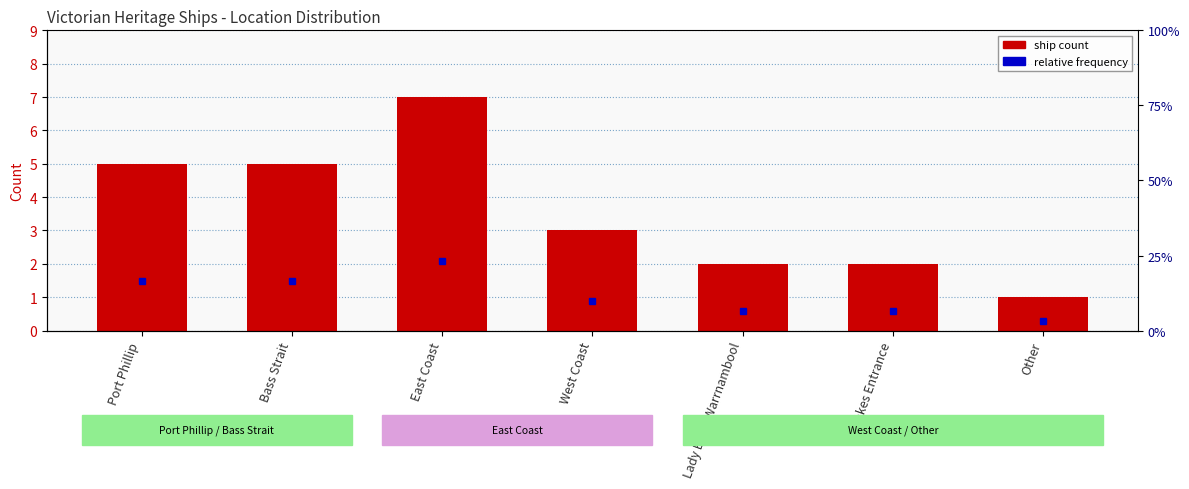

Rank the categories by value from lowest to highest.

Other, Lady Bay / Warrnambool, Lakes Entrance, West Coast, Port Phillip, Bass Strait, East Coast